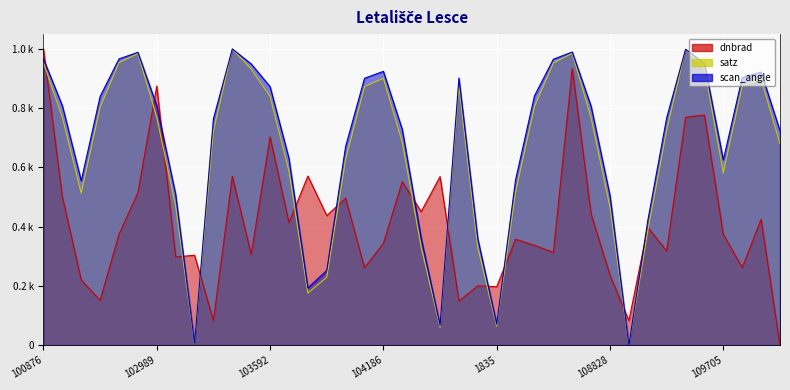

Is it true that scan_angle equals 0.1 at 1835?

False